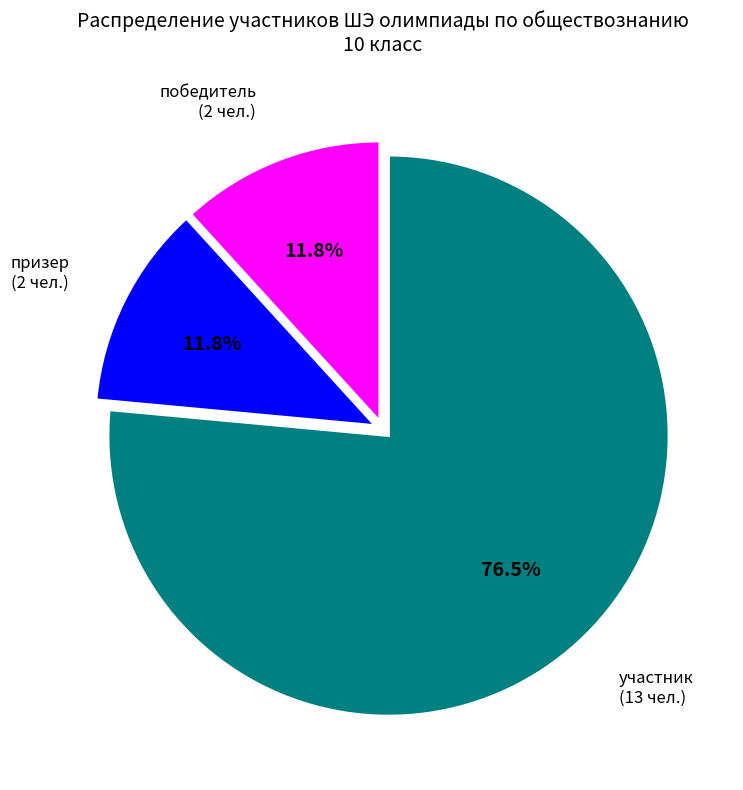

Does any single category account for the majority?

Yes